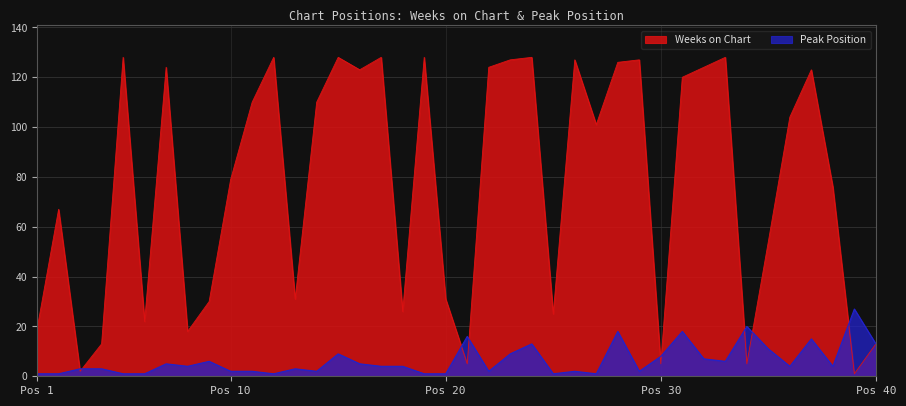

Between 32 and 39, which series saw the biggest shift?

Weeks on Chart